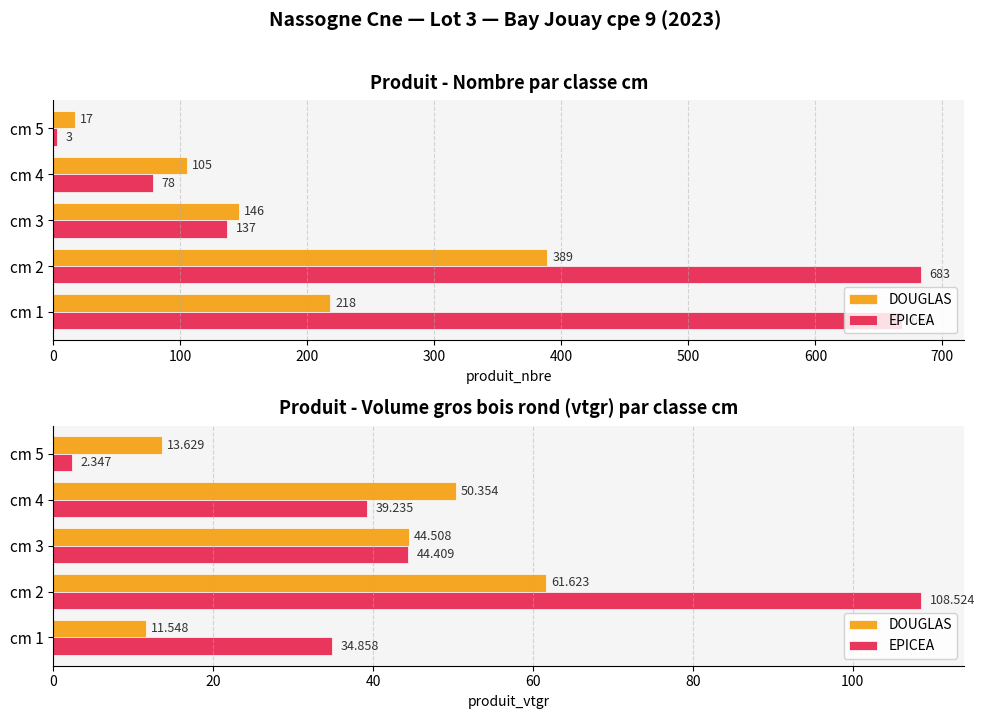

How many bars are there in each group?

2